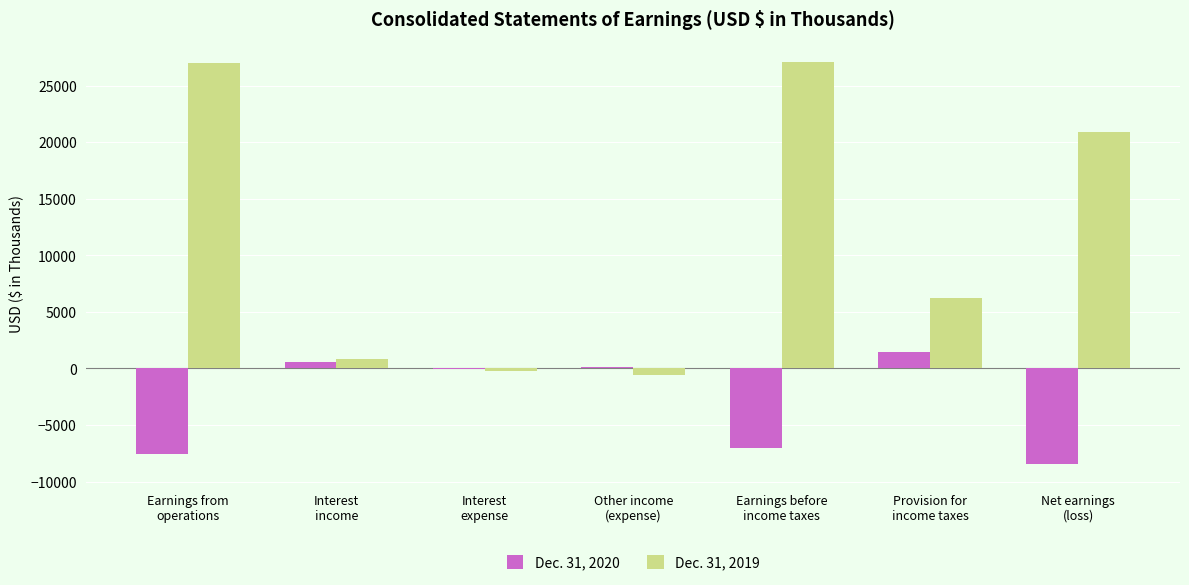

Which series has the largest total across all categories?

Dec. 31, 2019